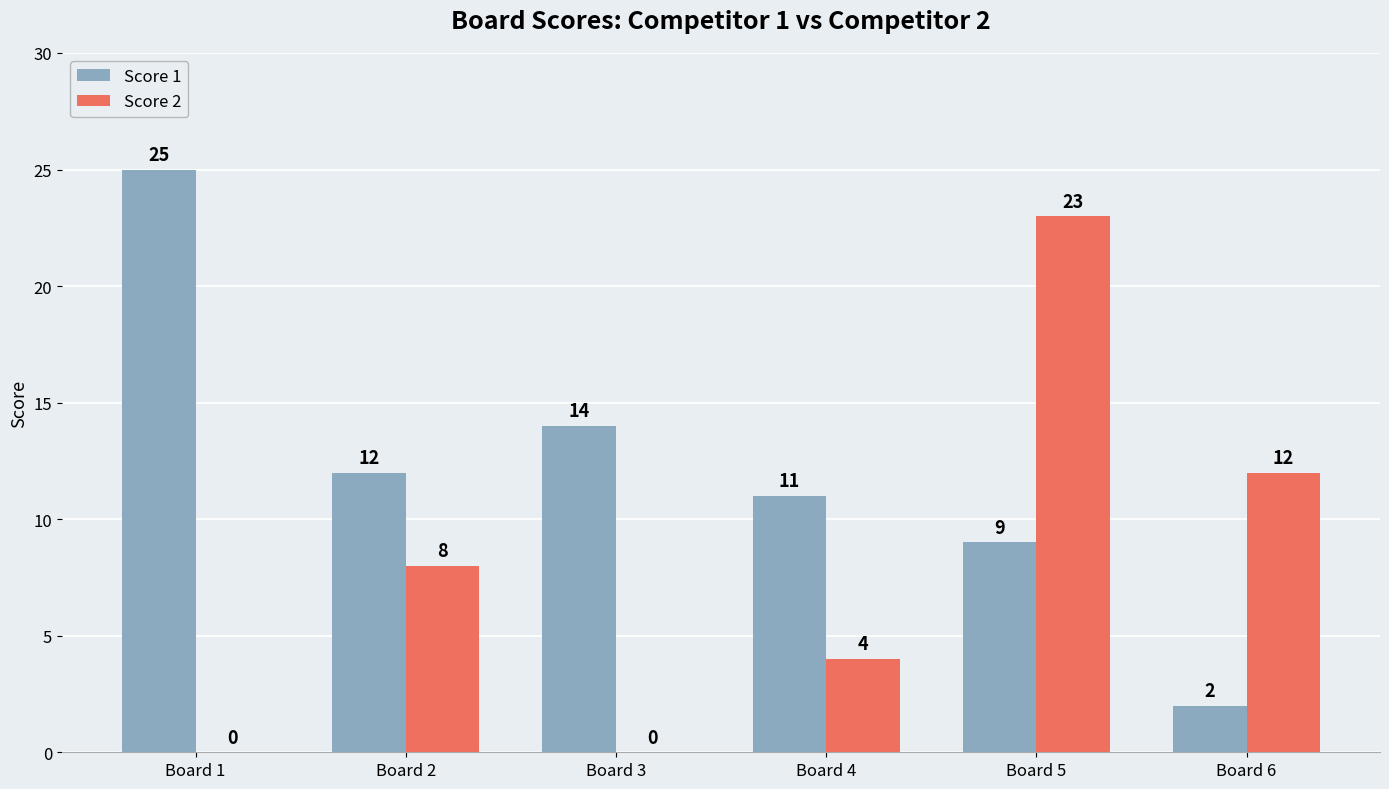

What is the spread (max minus min) of values at Board 6?

10